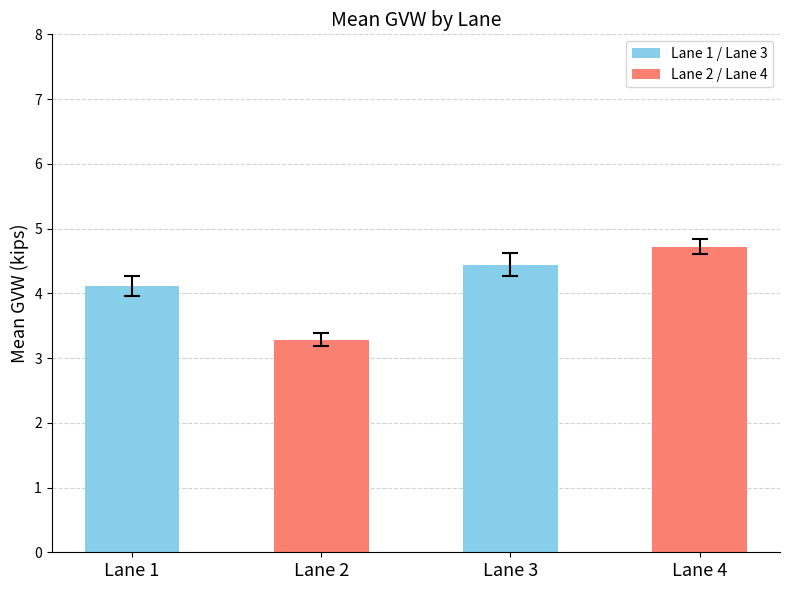

What is the sum of all values?

16.6